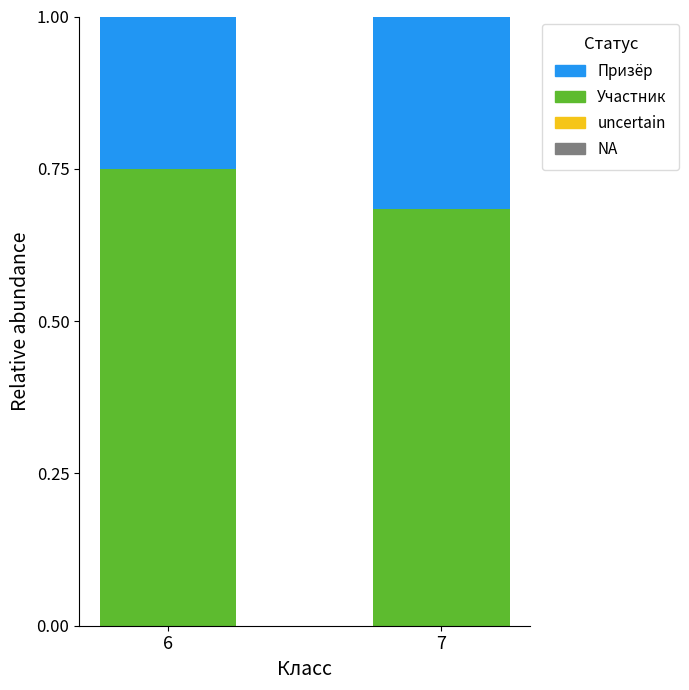

The value of Участник at 7 is 0.3. True or false?

False